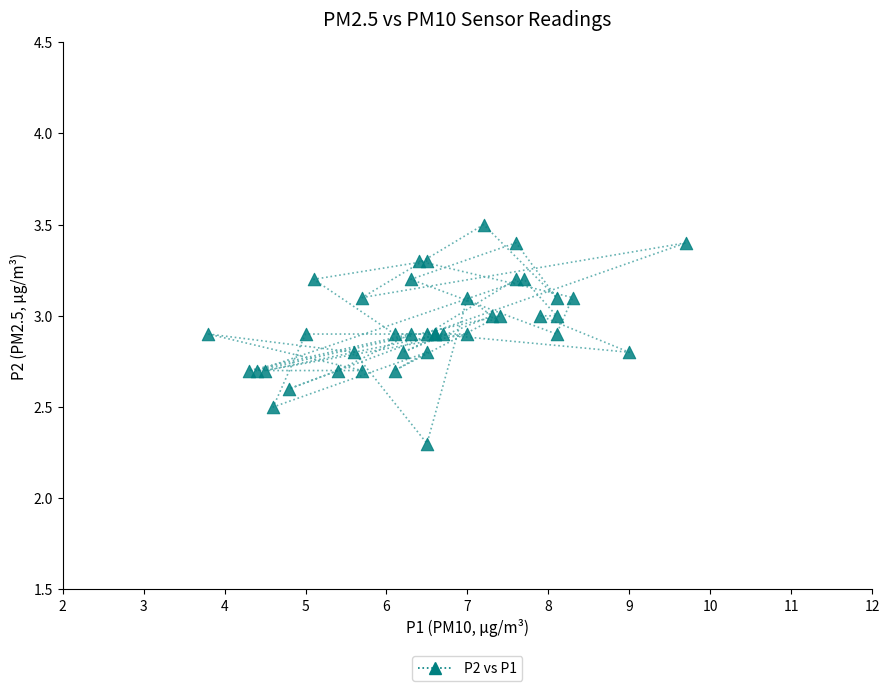

What Y value in the scatter plot is closest to 2?

2.3